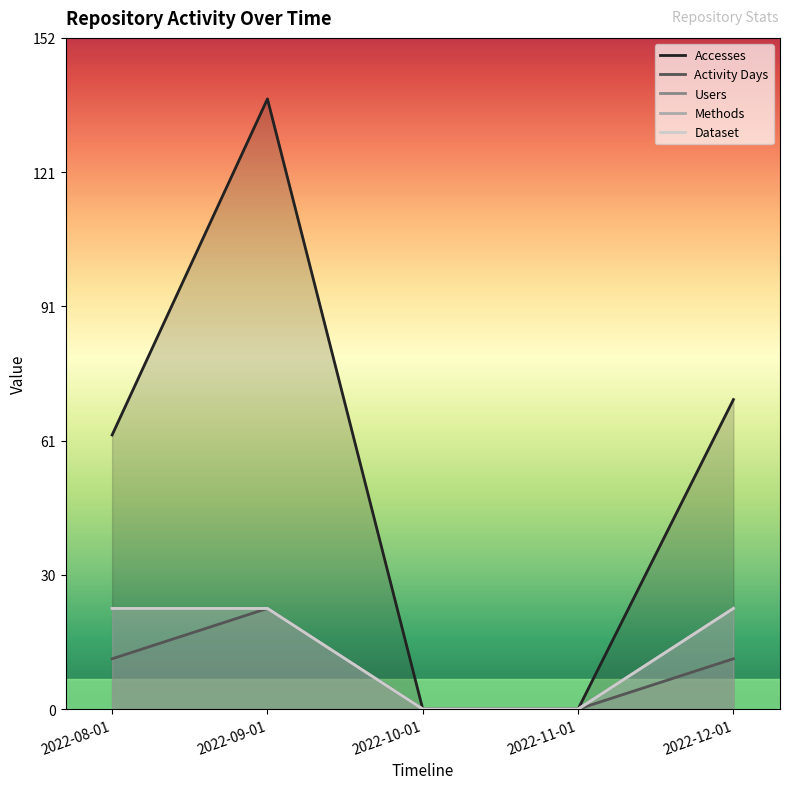

Is the value of Dataset at 2022-12-01 greater than the value of Accesses at 2022-12-01?

No